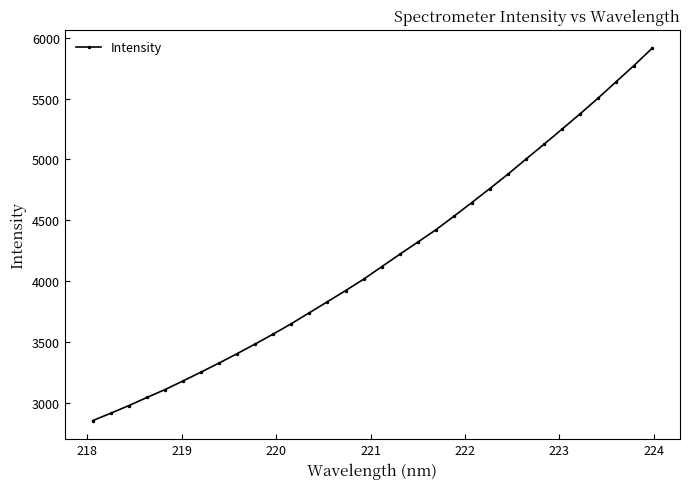

Is this an area chart (filled region under the line)?

No